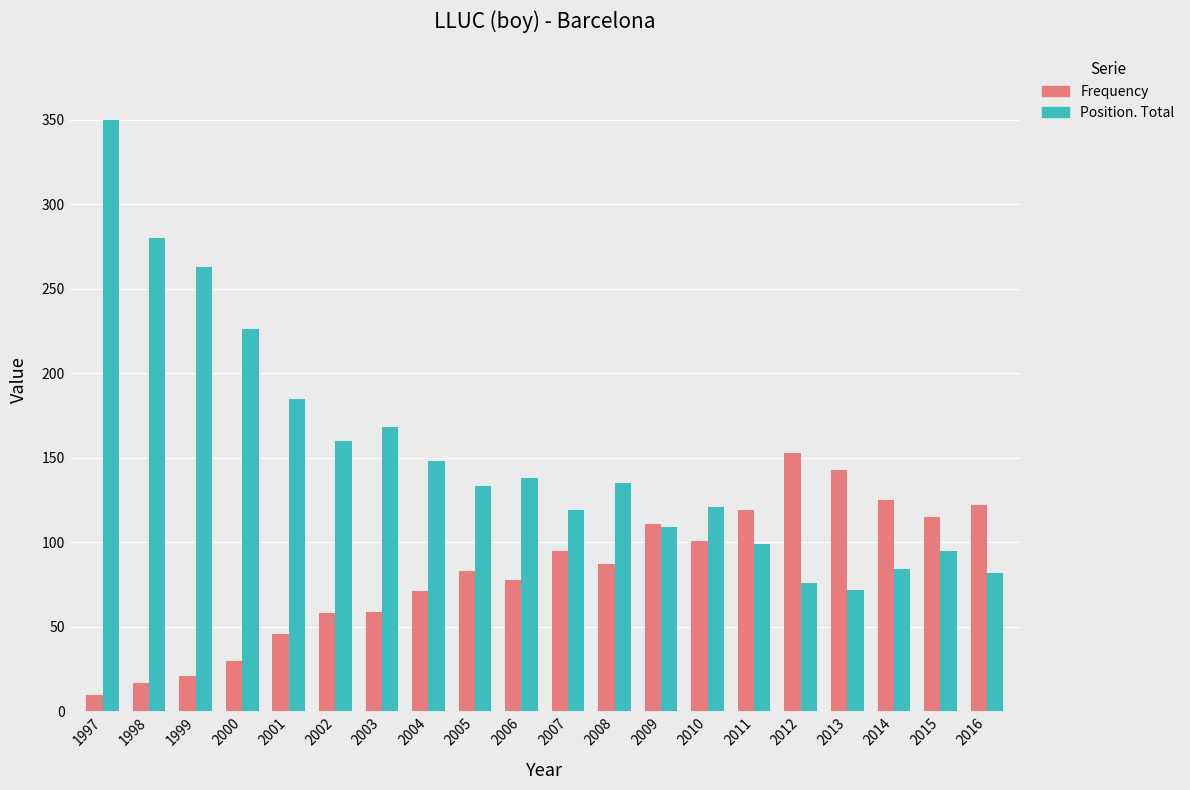

What is the value of the Position. Total bar at the 6th from the left?

160